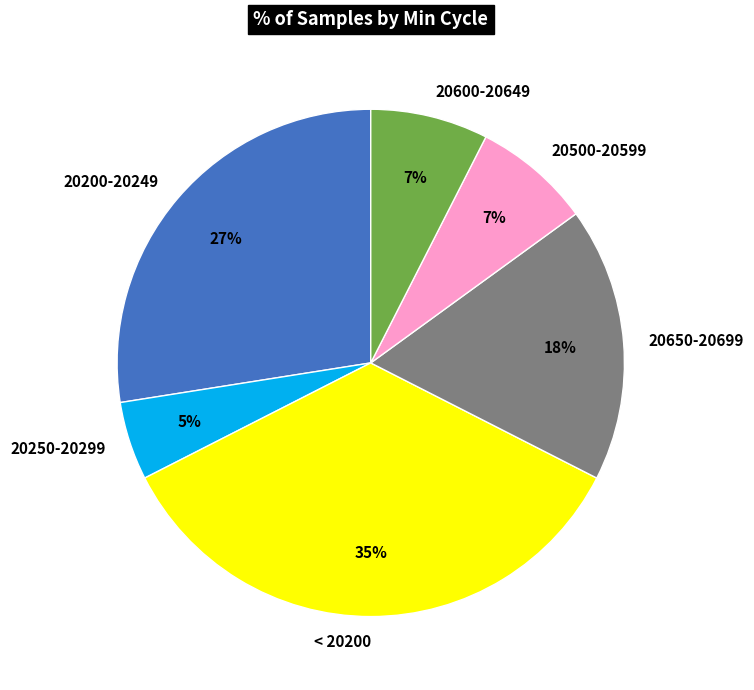

The < 20200 slice represents 35% of the pie. True or false?

True